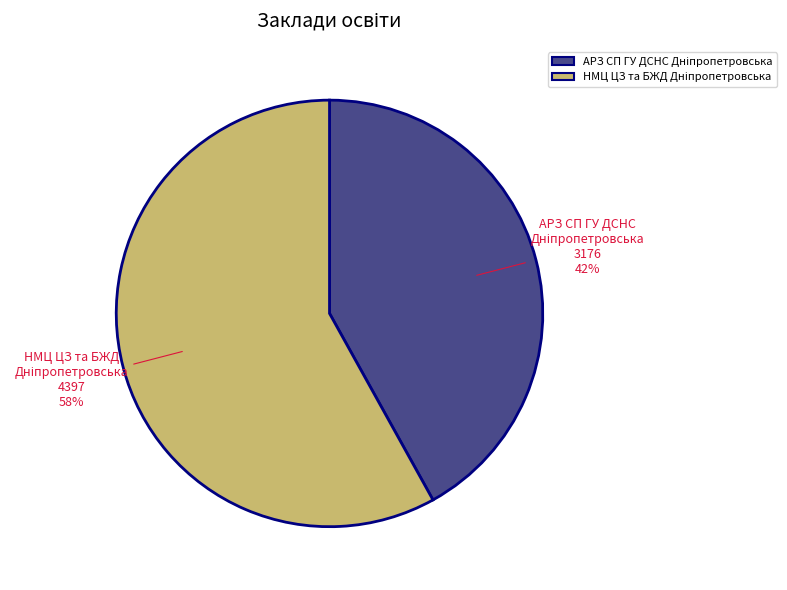

Does any single category account for the majority?

Yes